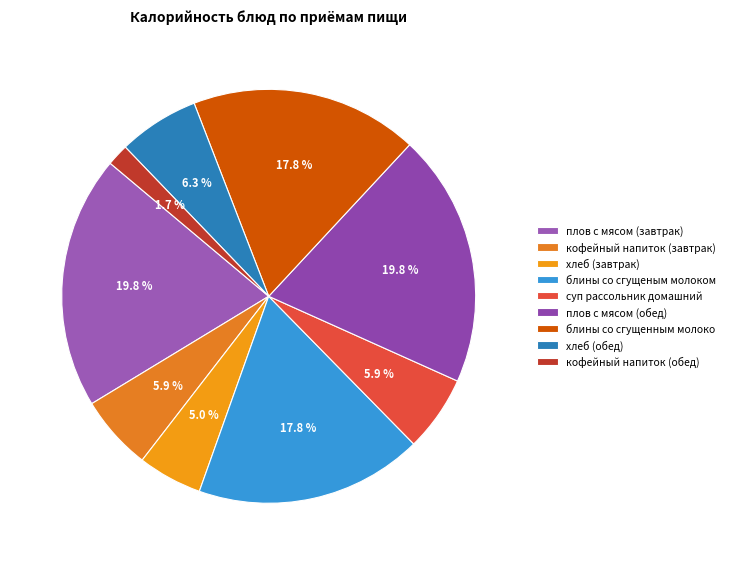

To the nearest percent, what is the difference between the largest and smallest slice percentages?

18%